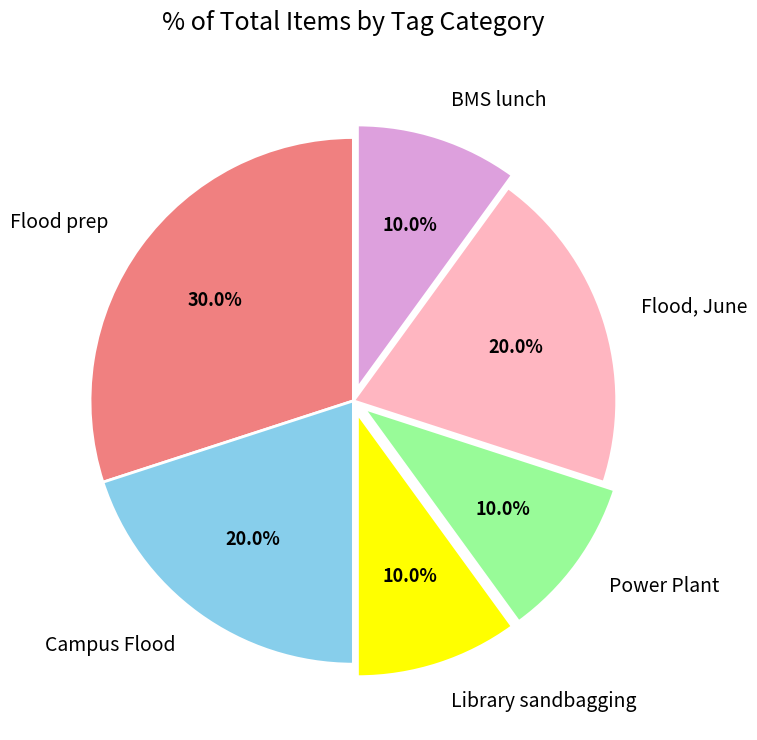

How much of the chart is everything except Power Plant?

90.0%